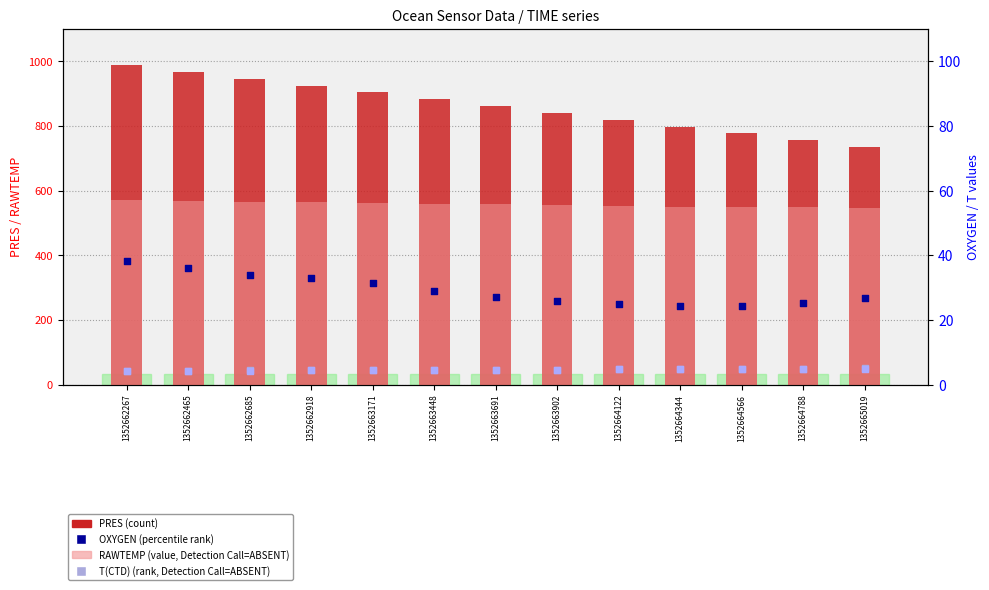

Which series has the largest Y range (max minus min)?

PRES